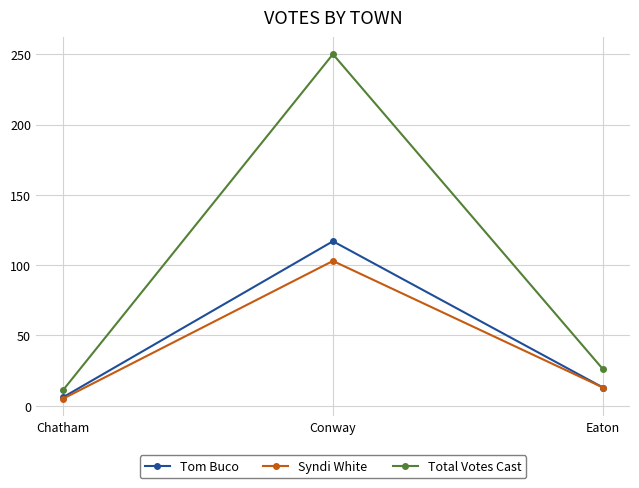

What is the spread (max minus min) of values at Eaton?

13